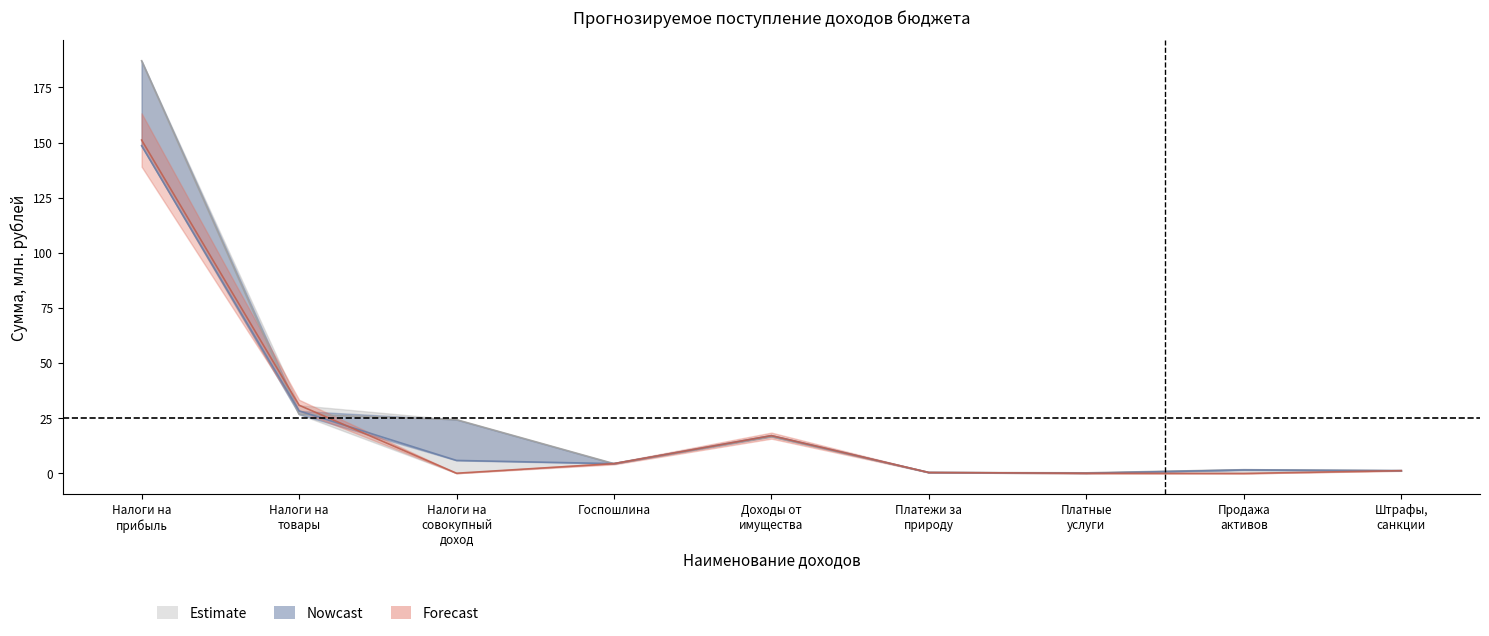

What is the total value across all series at Госпошлина?

13.3